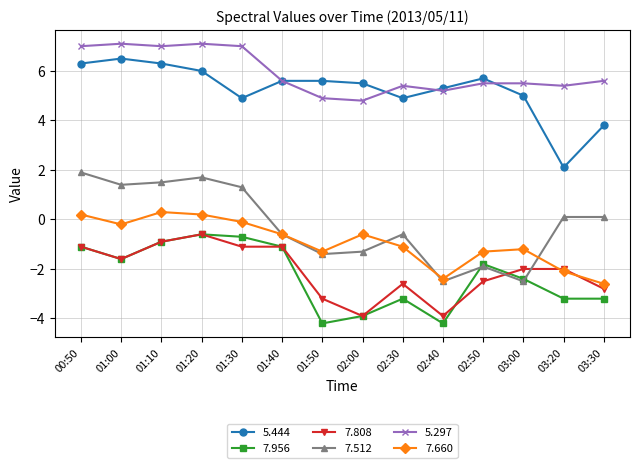

Reading left to right, list all the values displayed in this chart.

5.444: 00:50=6.3	01:00=6.5	01:10=6.3	01:20=6.0	01:30=4.9	01:40=5.6	01:50=5.6	02:00=5.5	02:30=4.9	02:40=5.3	02:50=5.7	03:00=5.0	03:20=2.1	03:30=3.8
7.956: 00:50=-1.1	01:00=-1.6	01:10=-0.9	01:20=-0.6	01:30=-0.7	01:40=-1.1	01:50=-4.2	02:00=-3.9	02:30=-3.2	02:40=-4.2	02:50=-1.8	03:00=-2.4	03:20=-3.2	03:30=-3.2
7.808: 00:50=-1.1	01:00=-1.6	01:10=-0.9	01:20=-0.6	01:30=-1.1	01:40=-1.1	01:50=-3.2	02:00=-3.9	02:30=-2.6	02:40=-3.9	02:50=-2.5	03:00=-2.0	03:20=-2.0	03:30=-2.8
7.512: 00:50=1.9	01:00=1.4	01:10=1.5	01:20=1.7	01:30=1.3	01:40=-0.6	01:50=-1.4	02:00=-1.3	02:30=-0.6	02:40=-2.5	02:50=-1.9	03:00=-2.5	03:20=0.1	03:30=0.1
5.297: 00:50=7.0	01:00=7.1	01:10=7.0	01:20=7.1	01:30=7.0	01:40=5.6	01:50=4.9	02:00=4.8	02:30=5.4	02:40=5.2	02:50=5.5	03:00=5.5	03:20=5.4	03:30=5.6
7.660: 00:50=0.2	01:00=-0.2	01:10=0.3	01:20=0.2	01:30=-0.1	01:40=-0.6	01:50=-1.3	02:00=-0.6	02:30=-1.1	02:40=-2.4	02:50=-1.3	03:00=-1.2	03:20=-2.1	03:30=-2.6